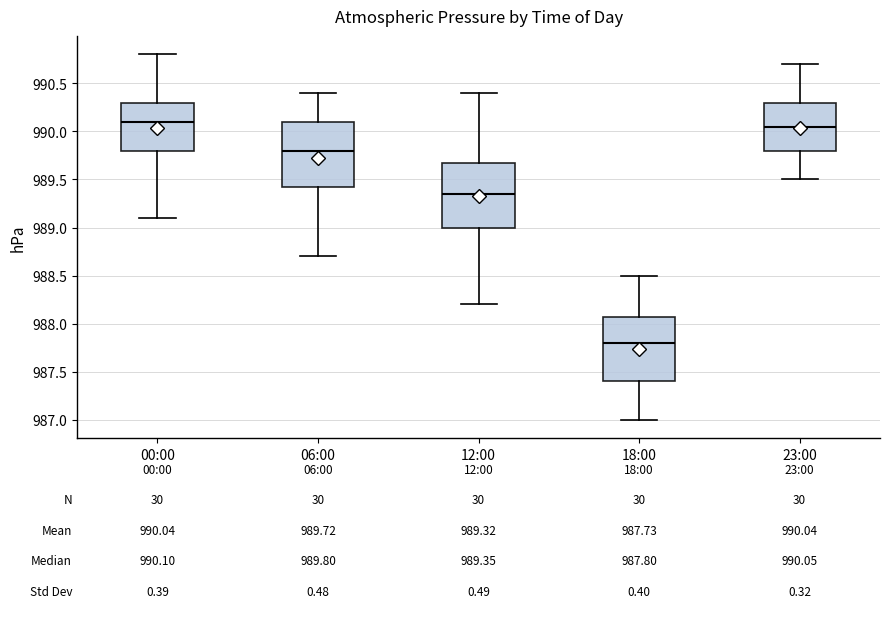

Which box has the highest median line?

00:00